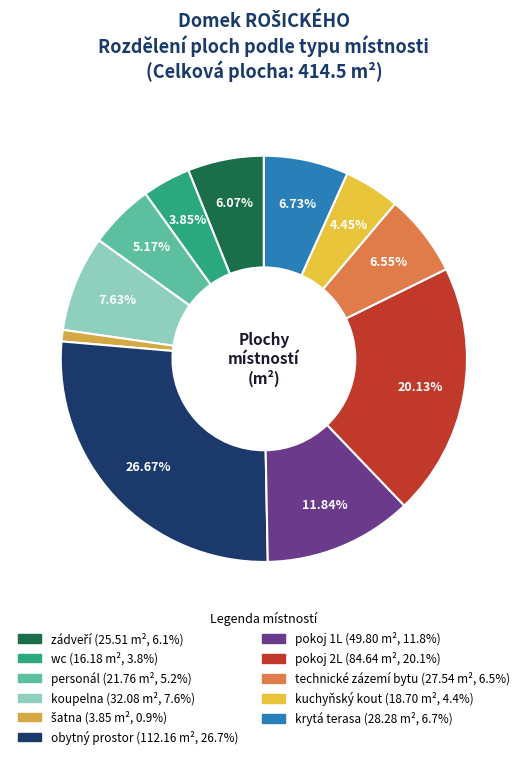

Between pokoj 1L and šatna, which is larger?

pokoj 1L